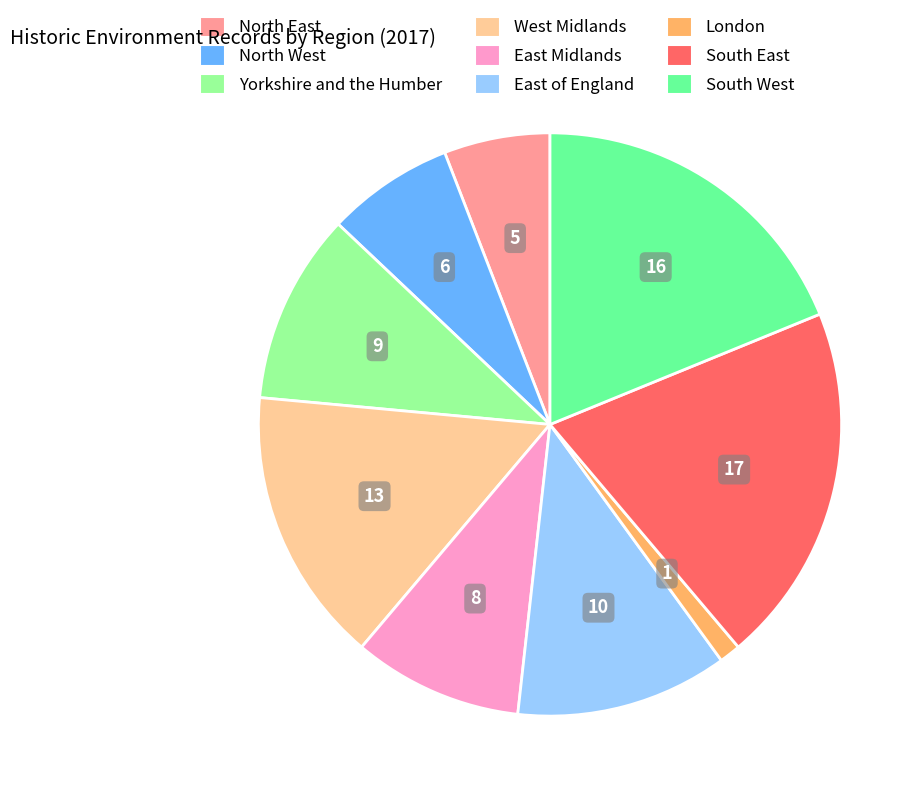

Rank the categories by value from lowest to highest.

London, North East, North West, East Midlands, Yorkshire and the Humber, East of England, West Midlands, South West, South East